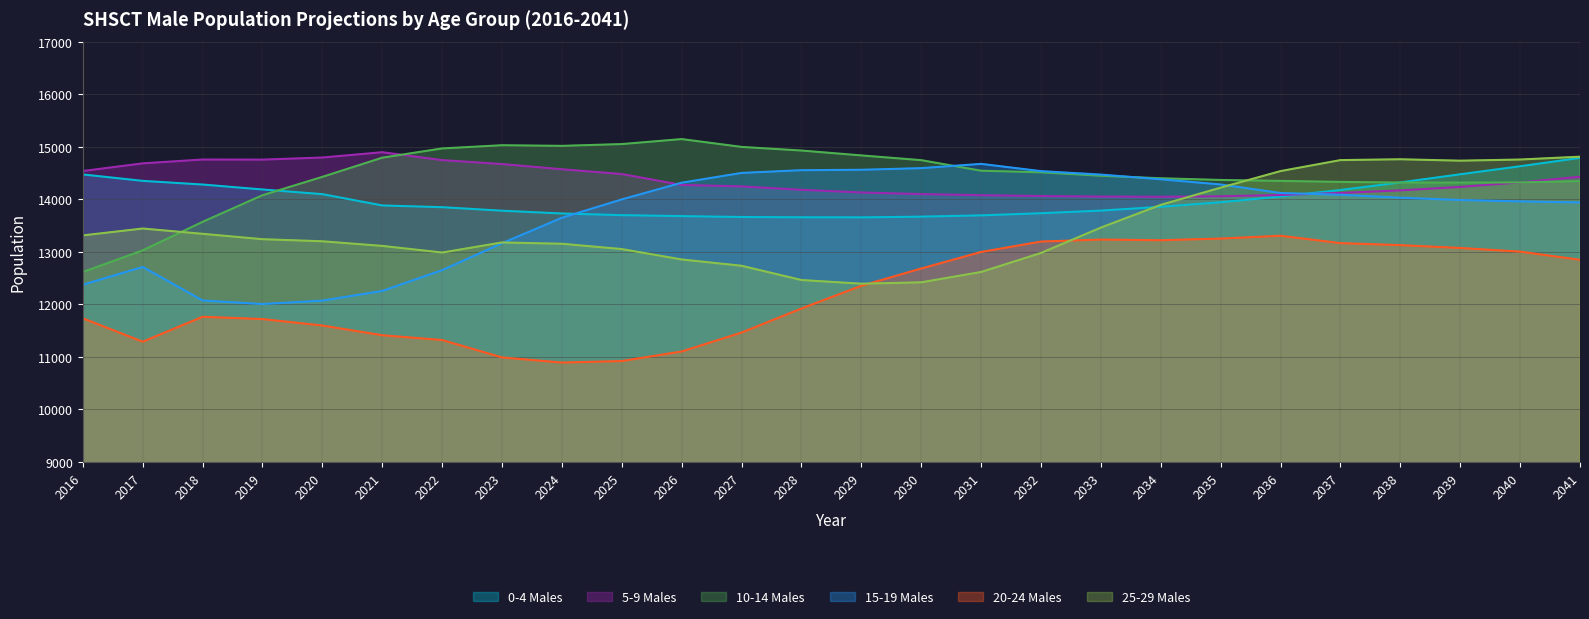

Where do 25-29 Males and 10-14 Males first cross each other?

2017 and 2018